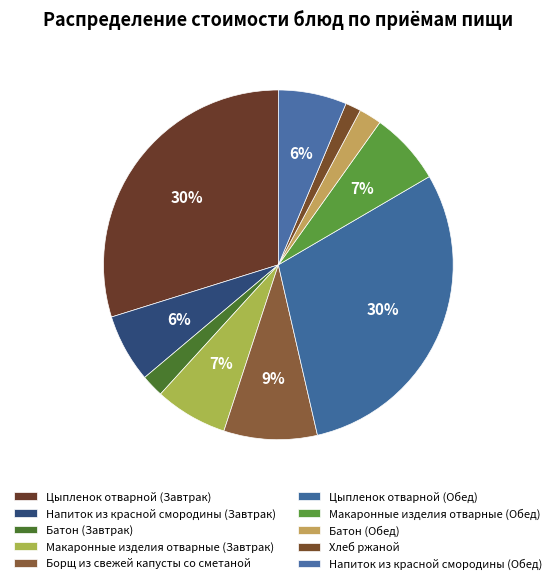

To the nearest percent, what portion does Батон (Обед) represent?

2%